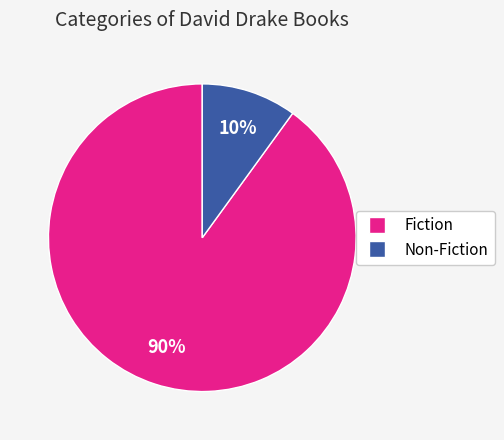

True or false: Fiction accounts for 81% of the total.

False